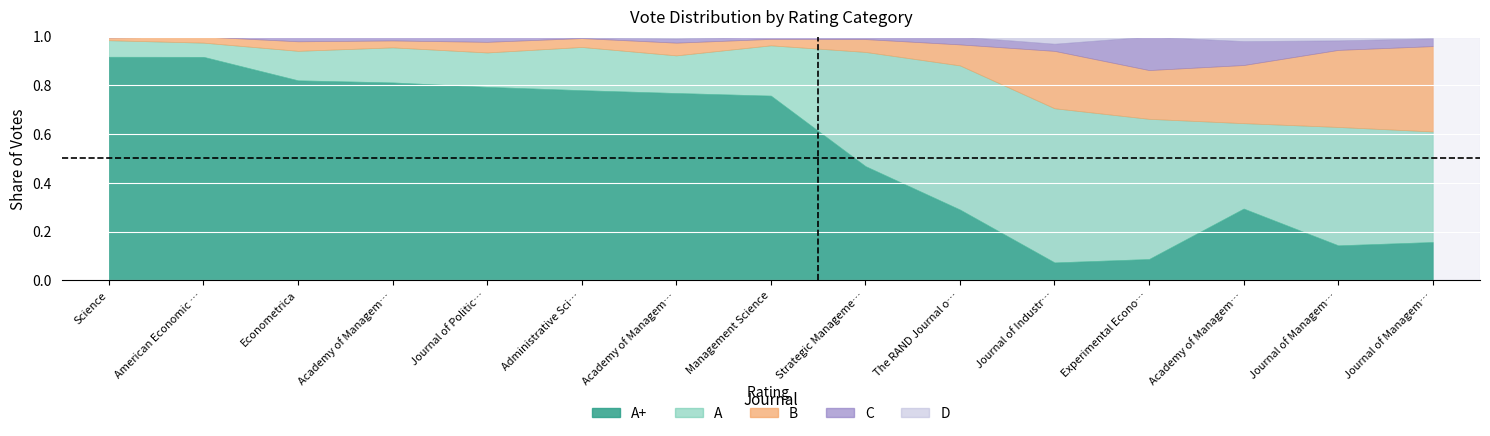

What is the spread (max minus min) of values at Academy of Management Journal (AMJ)?

0.8